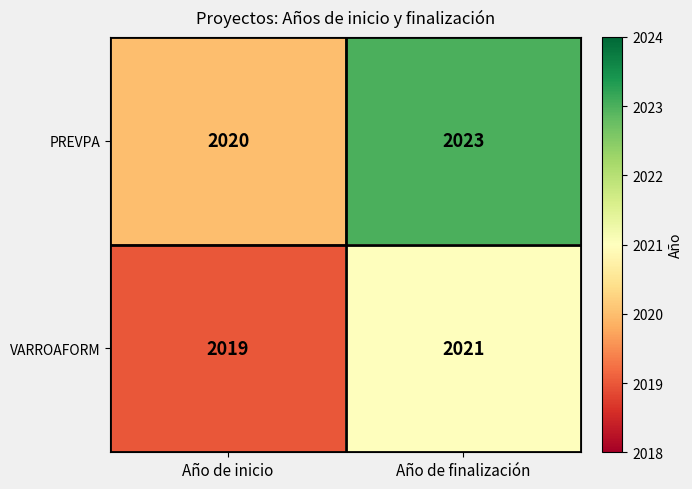

Which series changed the most between Año de inicio and Año de finalización?

PREVPA